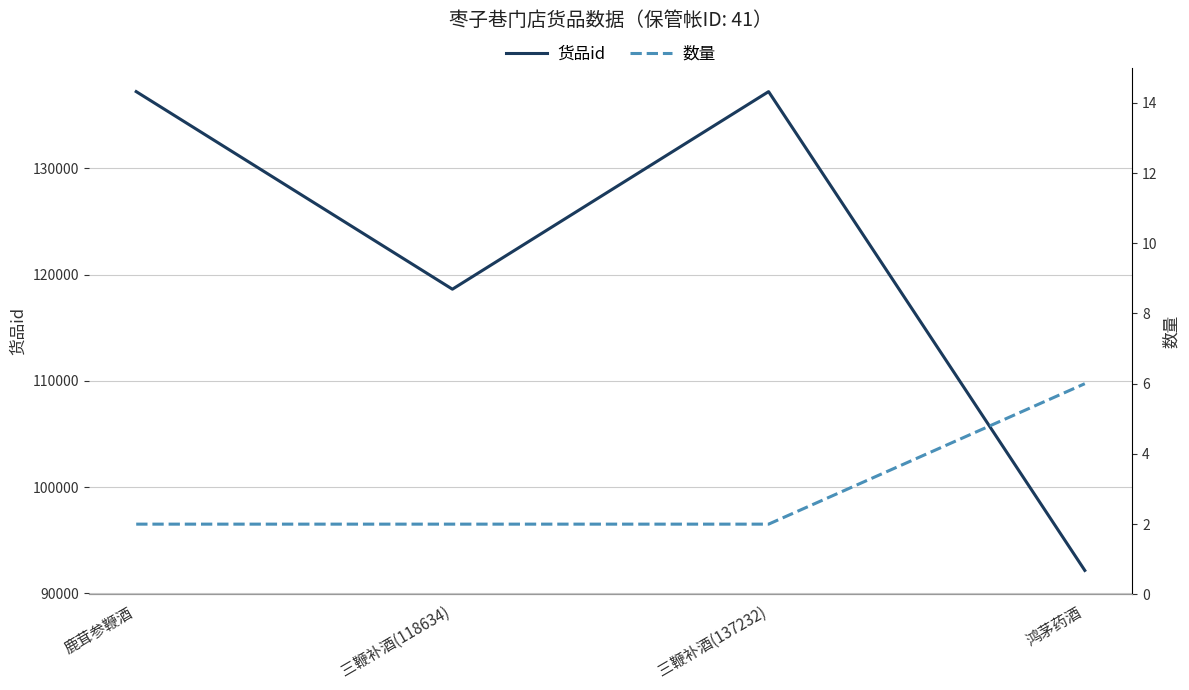

What is the label of the 4th point from the right?

鹿茸参鞭酒